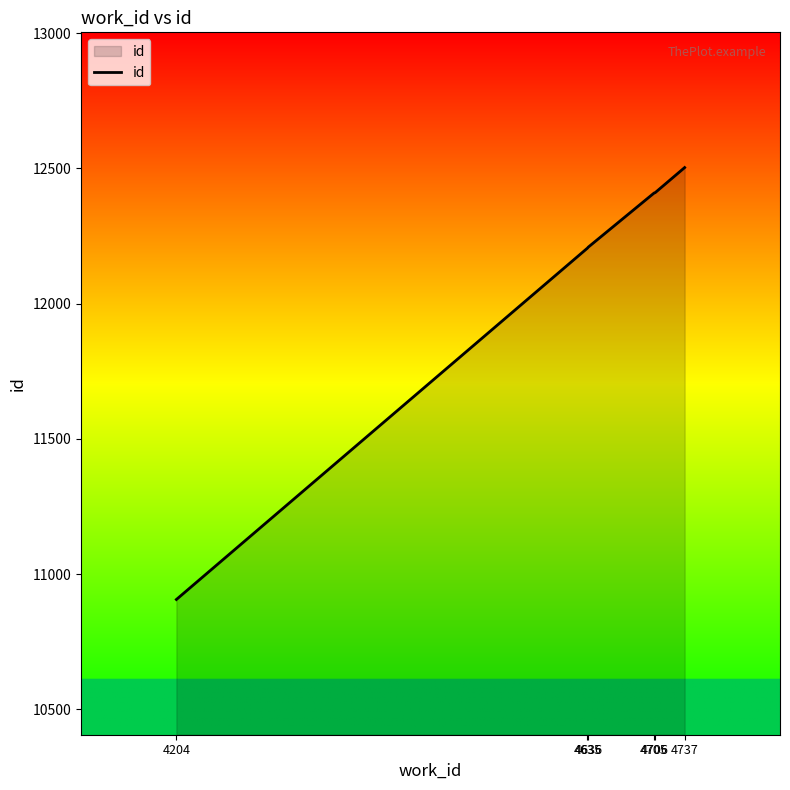

What is the change in value from 4705 to 4706?

+1